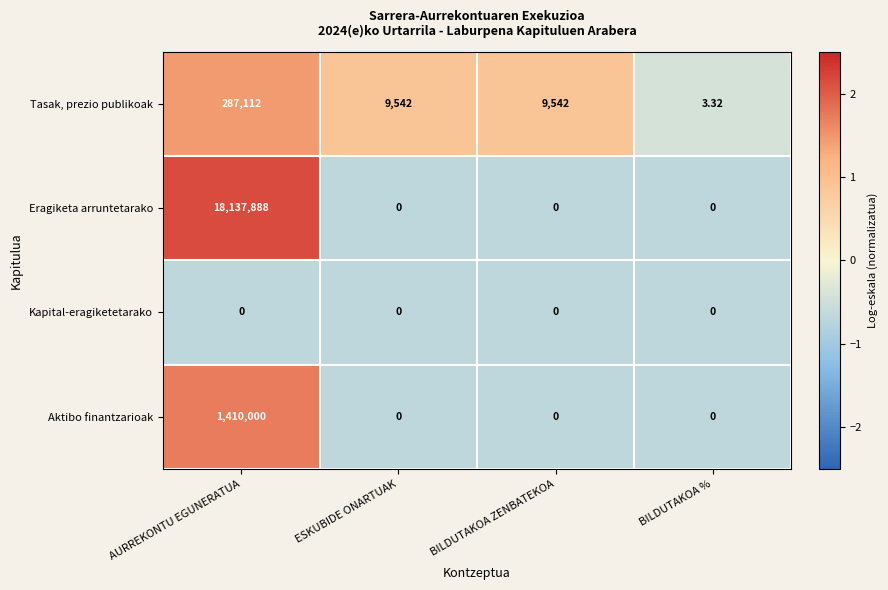

At which category is the sum across all series the highest?

AURREKONTU EGUNERATUA